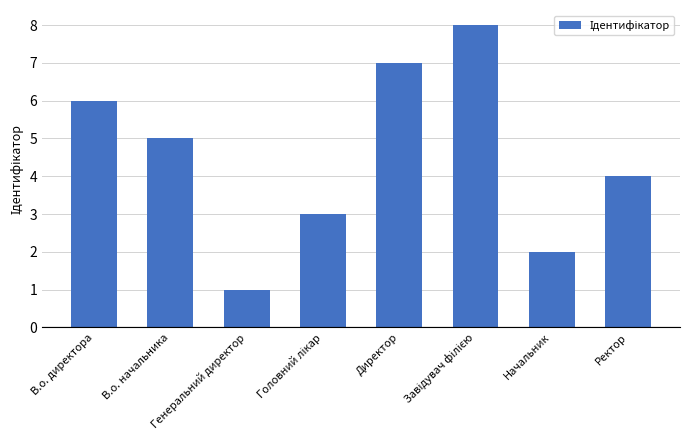

What is the greatest value displayed?

8